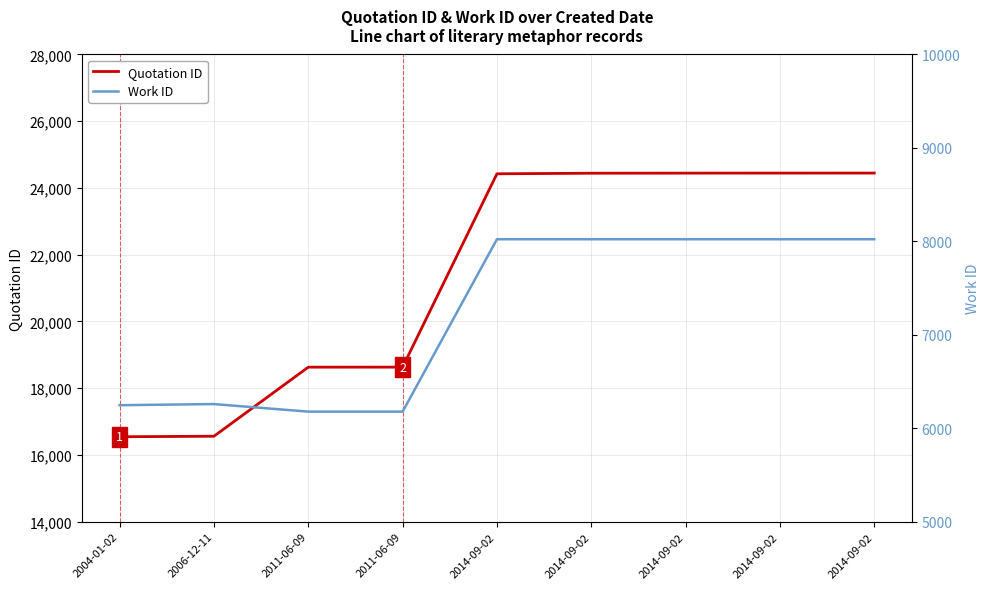

What is the lowest value of the Work ID series?

6178